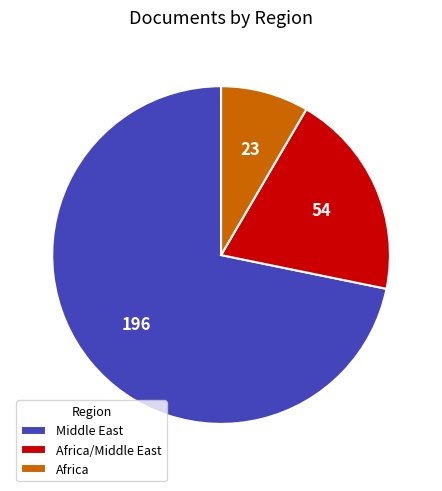

Is the sum of Africa/Middle East and Middle East greater than half?

Yes